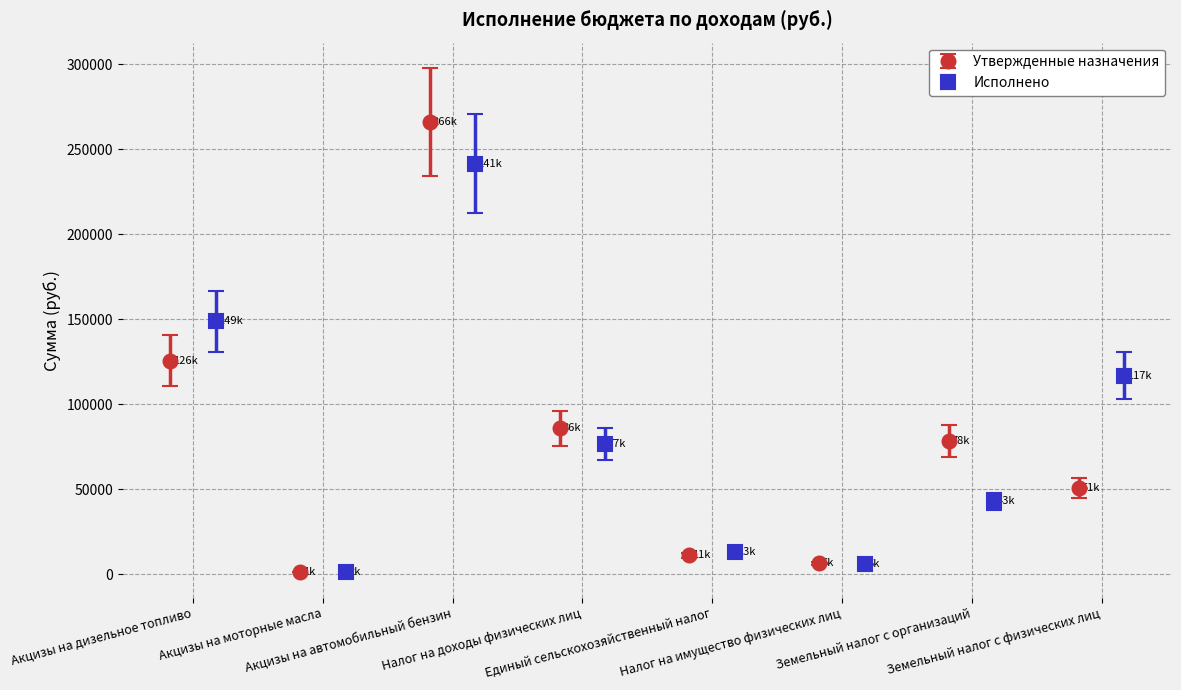

How many interior local valleys does the Утвержденные назначения series have?

2